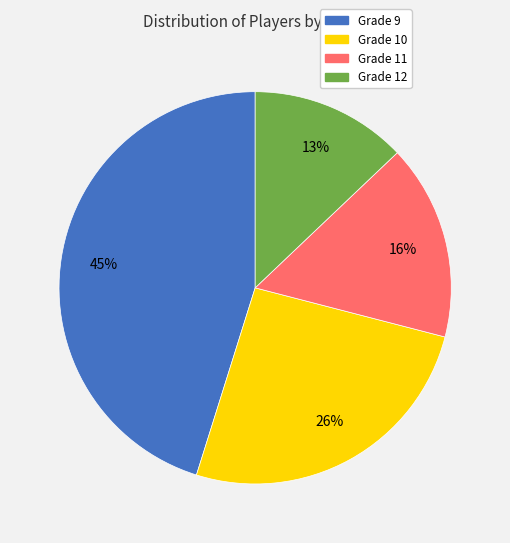

Approximately how many times larger is the value at Grade 12 compared to Grade 10?

0.5